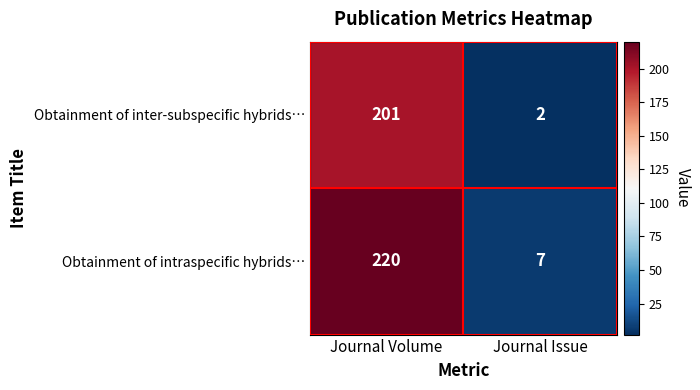

What is the approximate value of Obtainment of intraspecific hybrids… at Journal Issue, to the nearest 10?

10